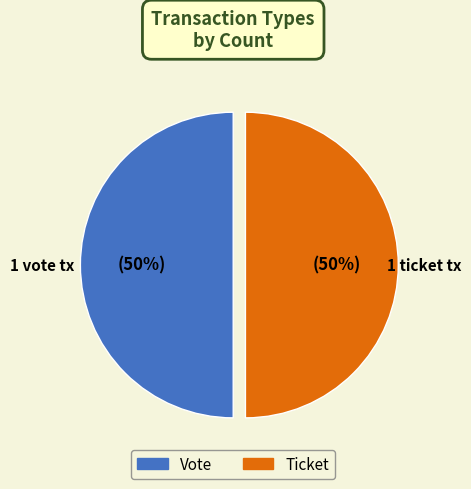

Count the number of slices in the pie.

2